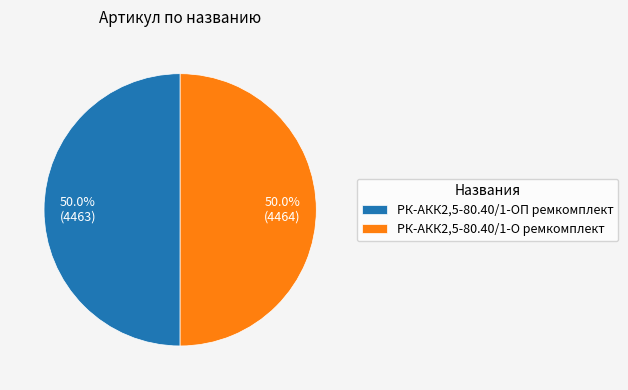

How much of the chart is everything except РК-АКК2,5-80.40/1-О ремкомплект?

50.0%